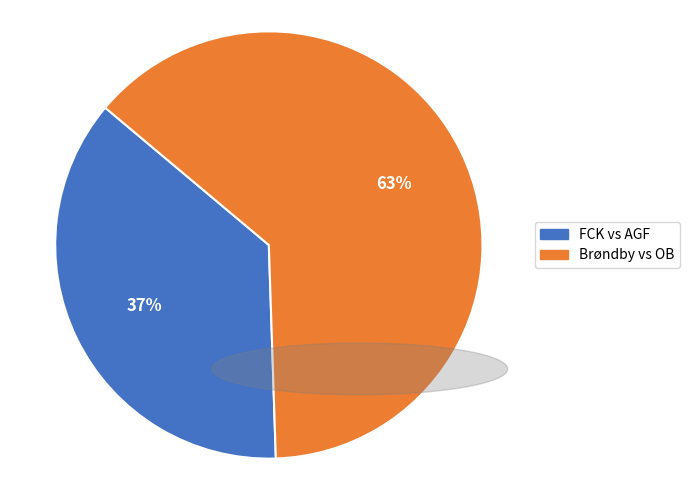

To the nearest percent, what is the average slice percentage?

50%